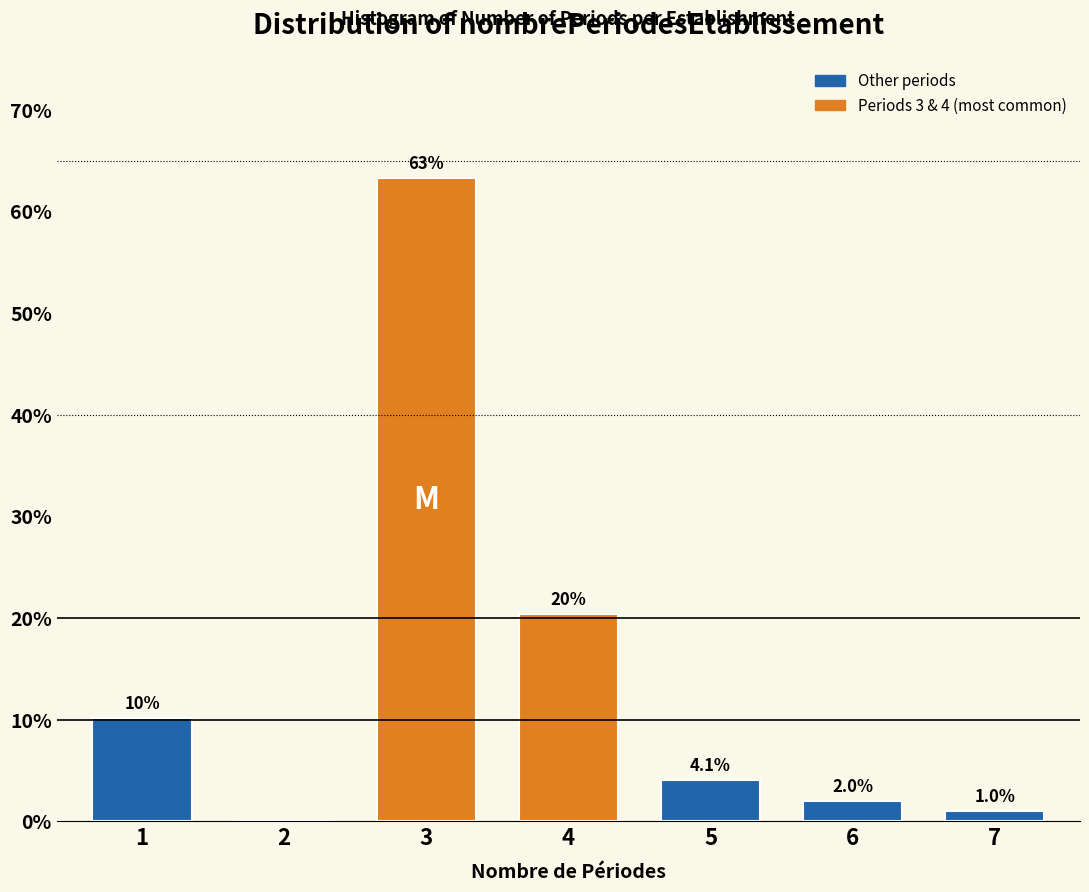

Reading left to right, extract all data points from this chart.

1=10.2	2=0.0	3=63.3	4=20.4	5=4.1	6=2.0	7=1.0